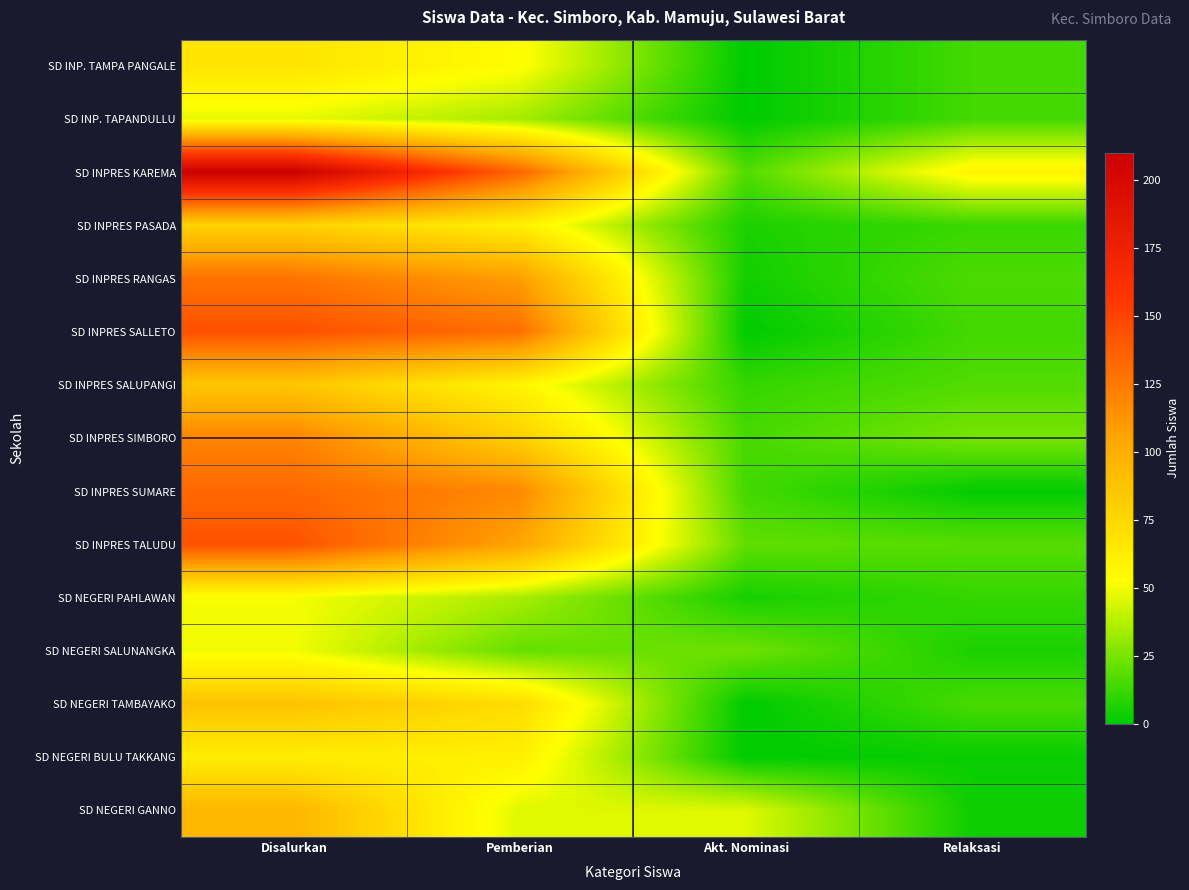

Which has a higher value, Akt. Nominasi or Relaksasi?

Relaksasi